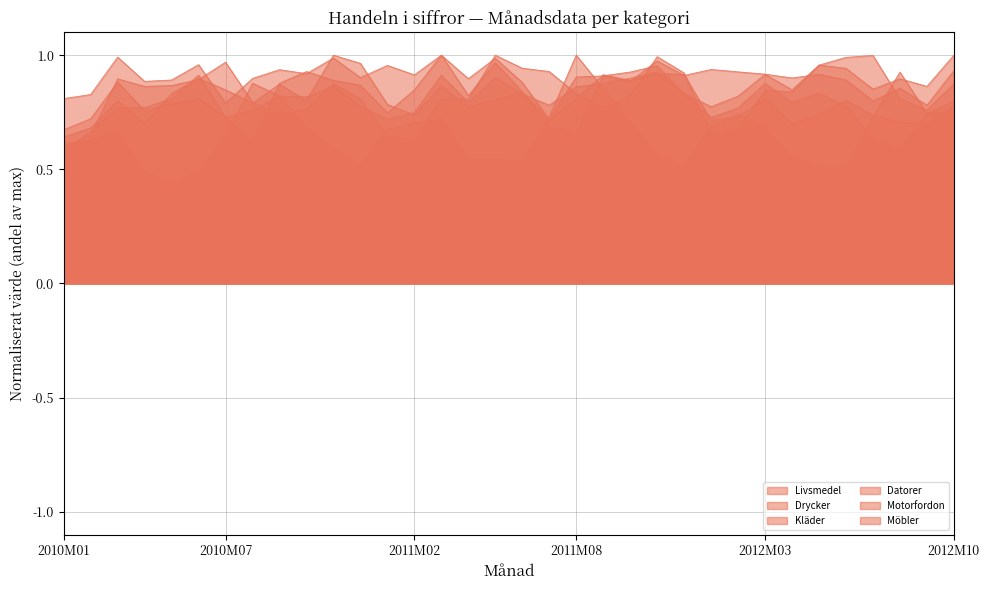

At which label is Drycker closest to 0?

2010M01